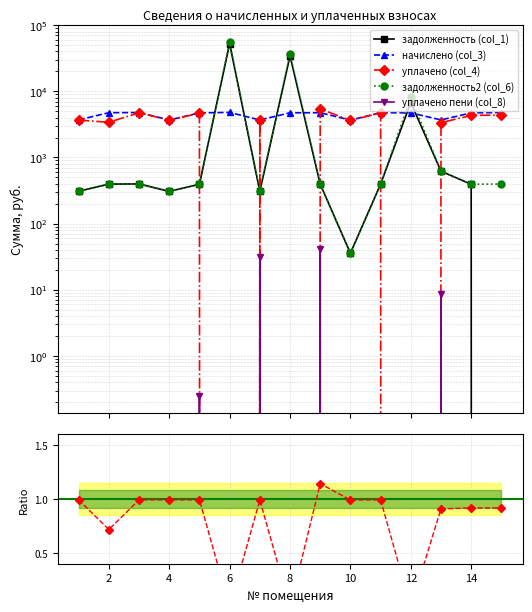

Reading right to left, transcribe all the data shown in this chart.

задолженность (col_1): 0.0	392.9	619.8	6745.3	394.9	35.6	394.9	34407.0	307.0	52566.5	392.9	307.0	397.6	395.6	308.4
начислено (col_3): 4763.3	4715.3	3692.3	4715.3	4739.3	3668.3	4739.3	4731.2	3684.4	4795.2	4715.3	3684.4	4771.2	4747.2	3700.3
уплачено (col_4): 4366.3	4322.8	3353.2	0.0	4698.9	3632.6	5408.2	0.0	3646.5	0.0	4675.2	3653.0	4730.6	3402.0	3668.8
задолженность2 (col_6): 396.9	392.9	615.4	8098.1	394.9	35.7	394.9	36348.8	310.7	54835.1	392.9	307.0	397.6	395.6	308.4
уплачено пени (col_8): 0.0	0.0	8.7	0.0	0.0	0.0	41.8	0.0	31.6	0.0	0.2	0.0	0.0	0.0	0.0
Ratio уплачено/начислено: 0.9	0.9	0.9	0.0	1.0	1.0	1.1	0.0	1.0	0.0	1.0	1.0	1.0	0.7	1.0